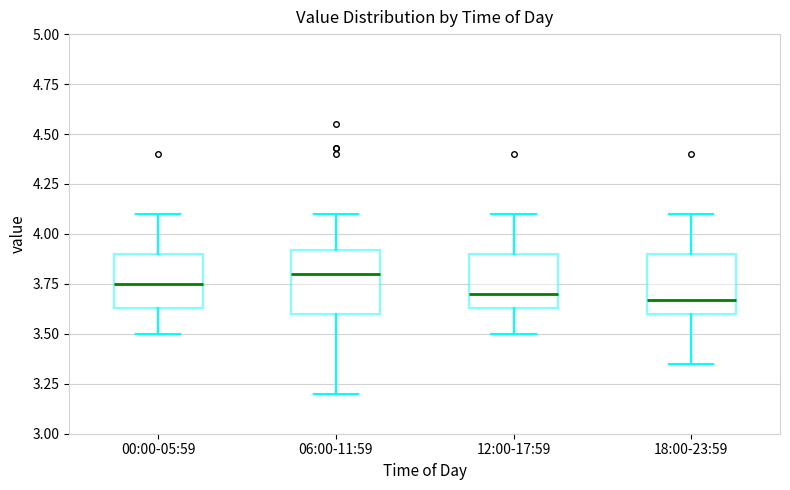

Where is the lower edge of the box for 06:00-11:59 on the y-axis? The values are not printed on the chart, so give them approximately, as read against the axis.

3.60